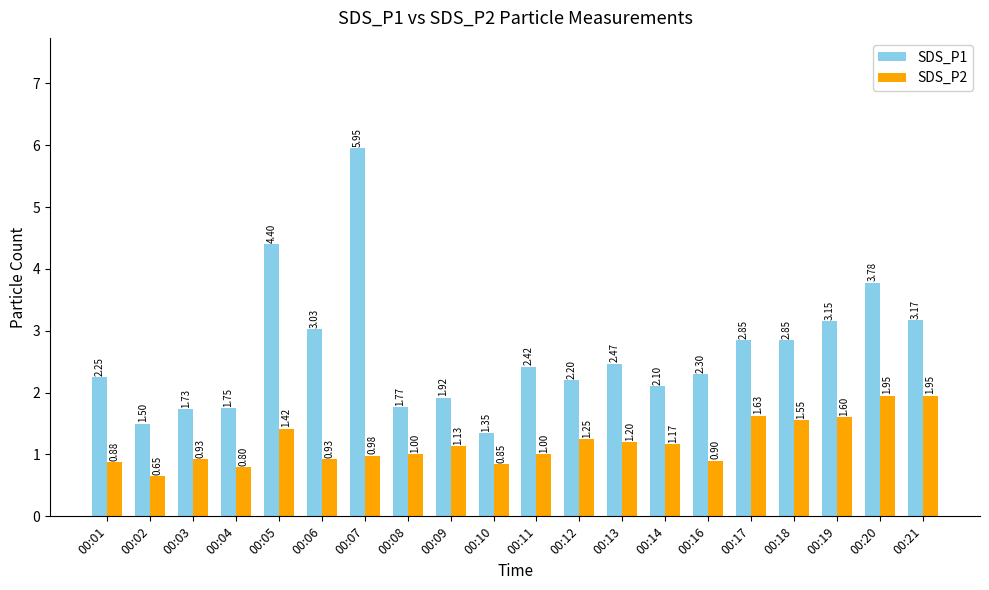

What is the sum of all SDS_P1 values?

52.9